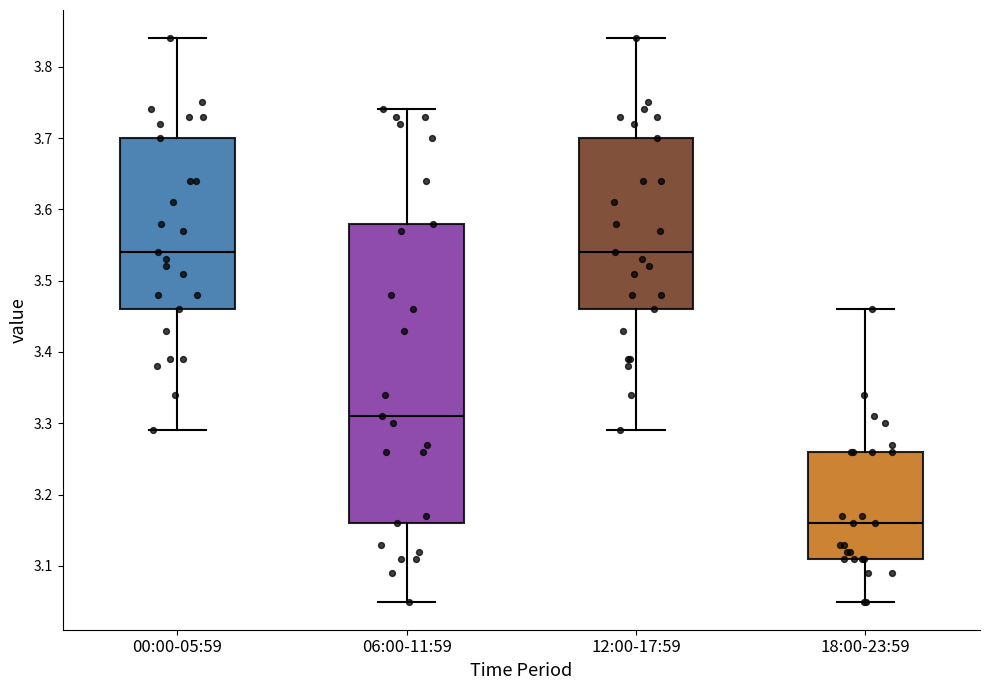

Comparing the boxes themselves (not the whiskers), which one is the tallest?

06:00-11:59